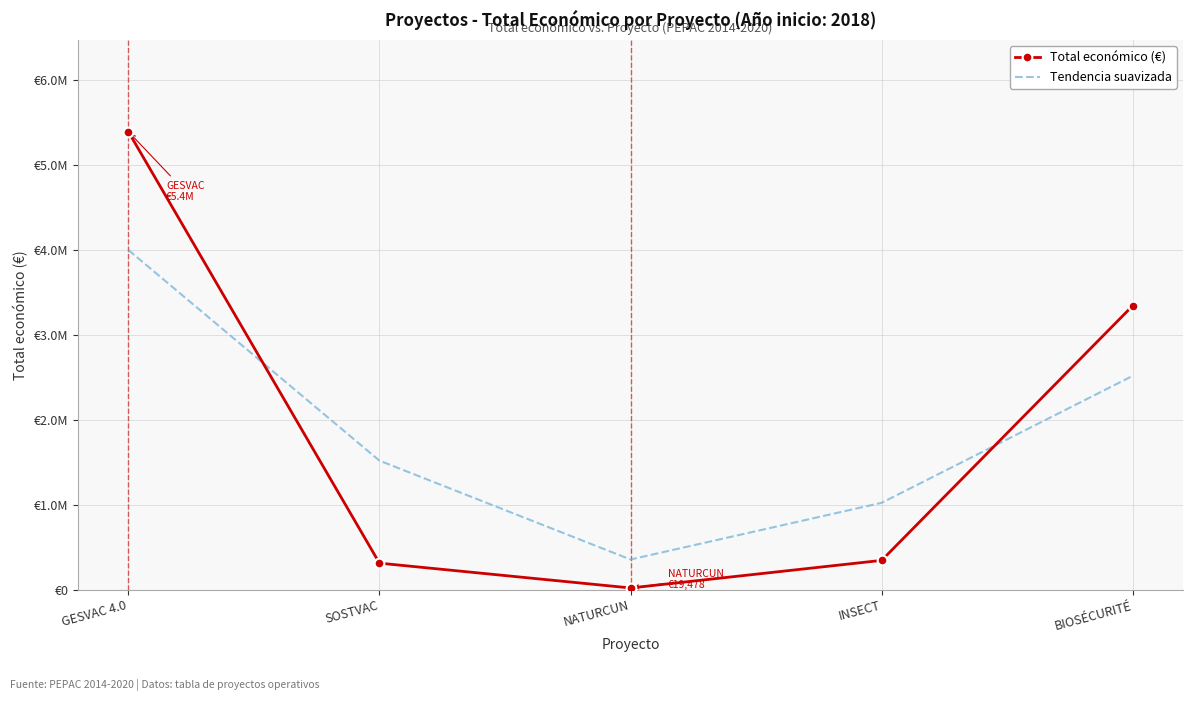

What are all the series names shown in the legend?

Total económico (€), Tendencia suavizada